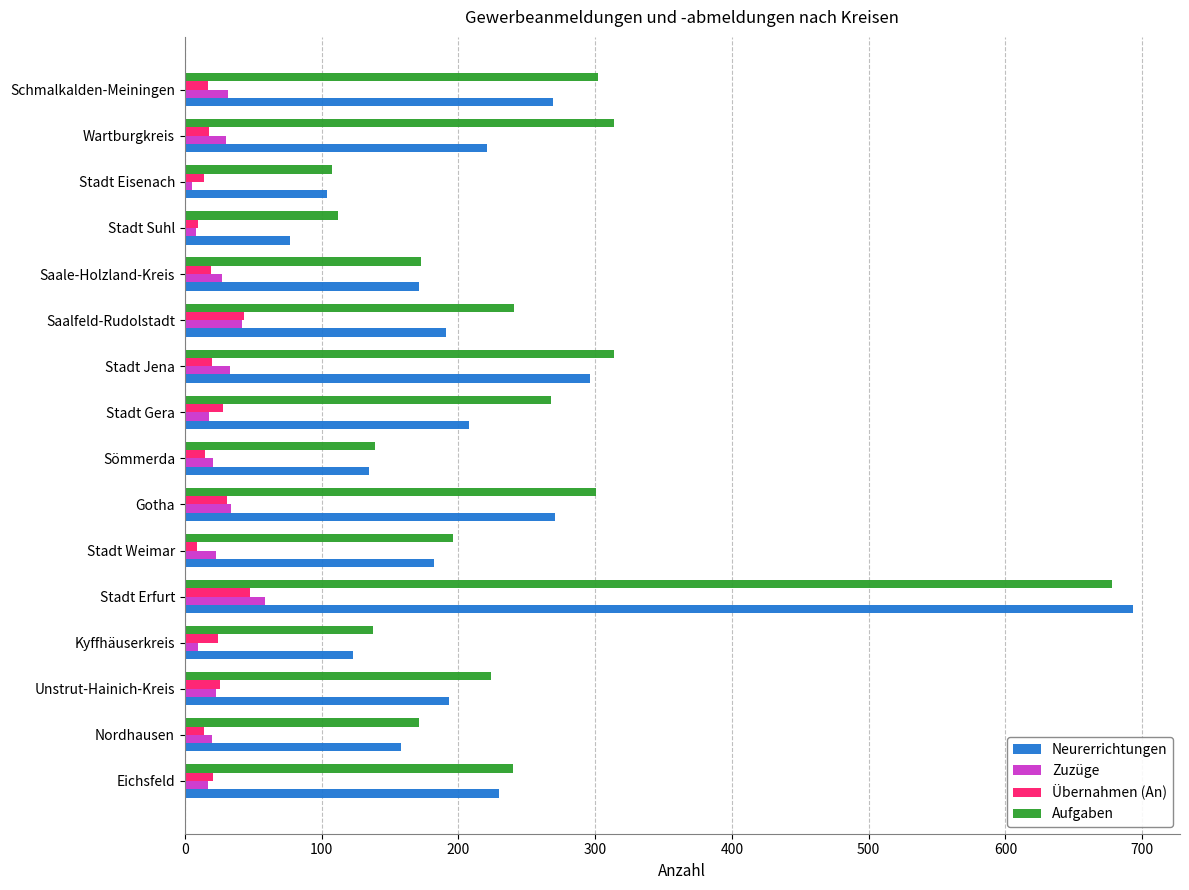

Where is Neurerrichtungen nearest to the value 385?

Stadt Jena